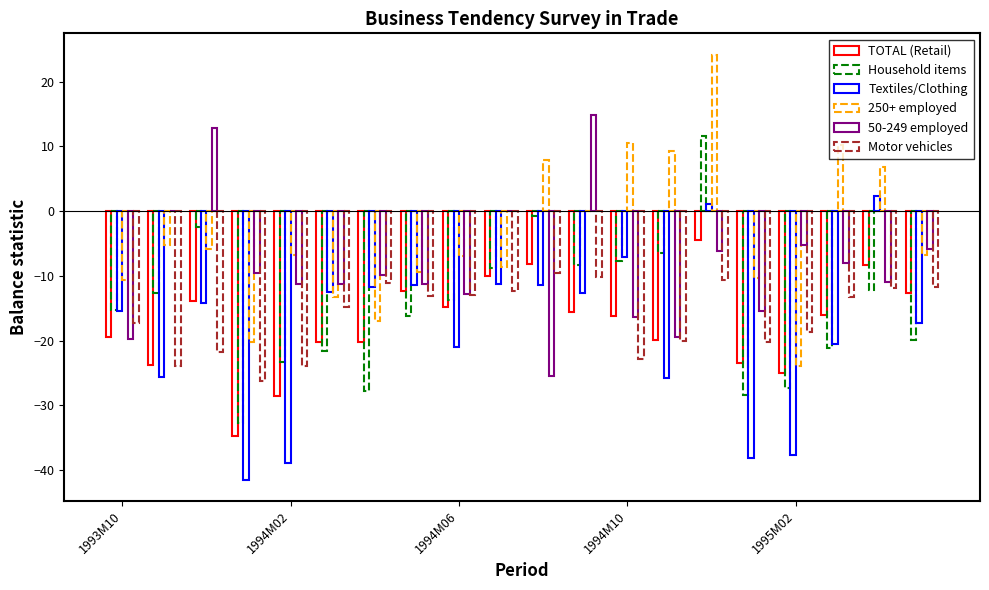

List the series in order of their peak value, highest first.

250+ employed, 50-249 employed, Household items, Textiles/Clothing, TOTAL (Retail), Motor vehicles